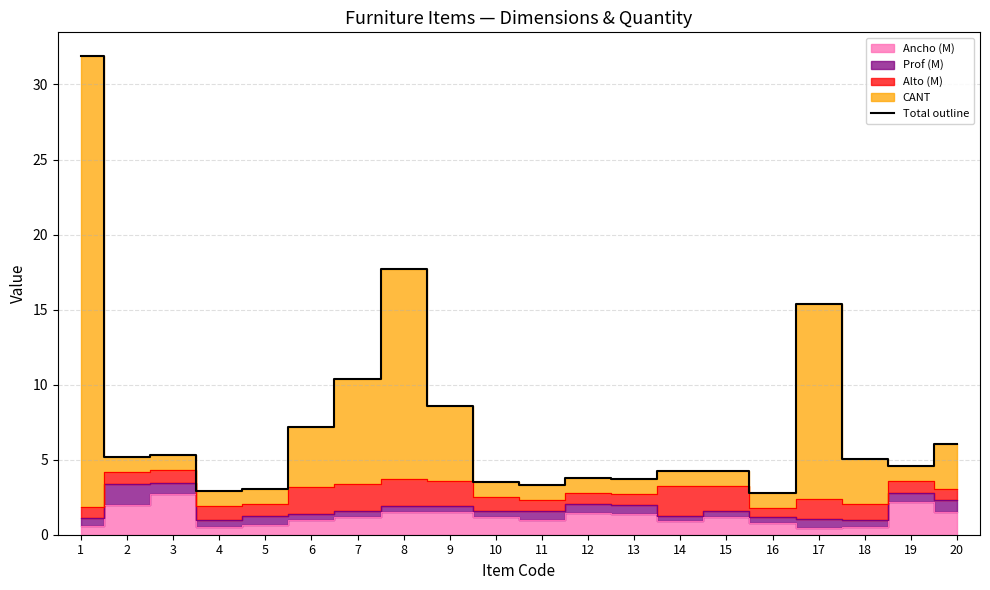

What is the difference between the maximum and minimum values?

29.1